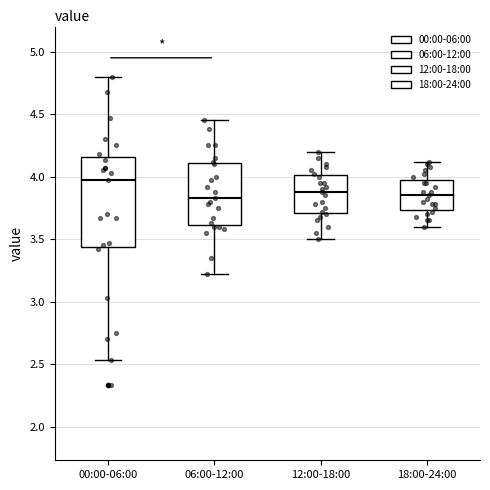

Where does the upper whisker of the box for 18:00-24:00 end on the y-axis? The values are not printed on the chart, so give them approximately, as read against the axis.

4.10